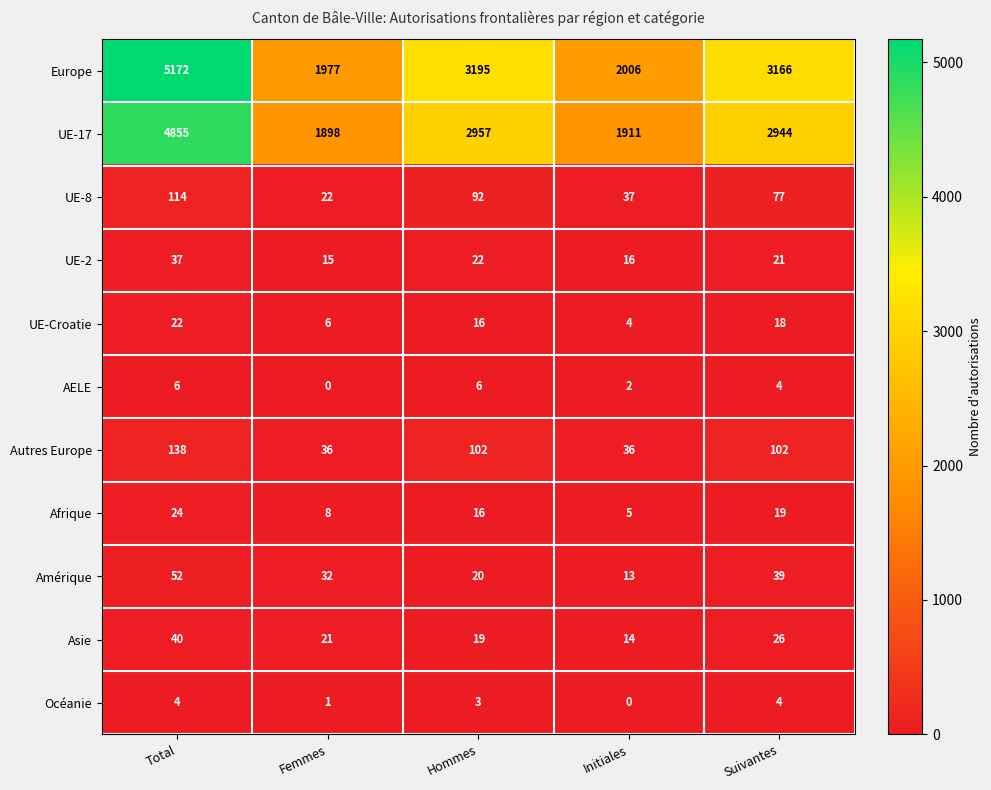

Which category has the highest value across all series?

Total